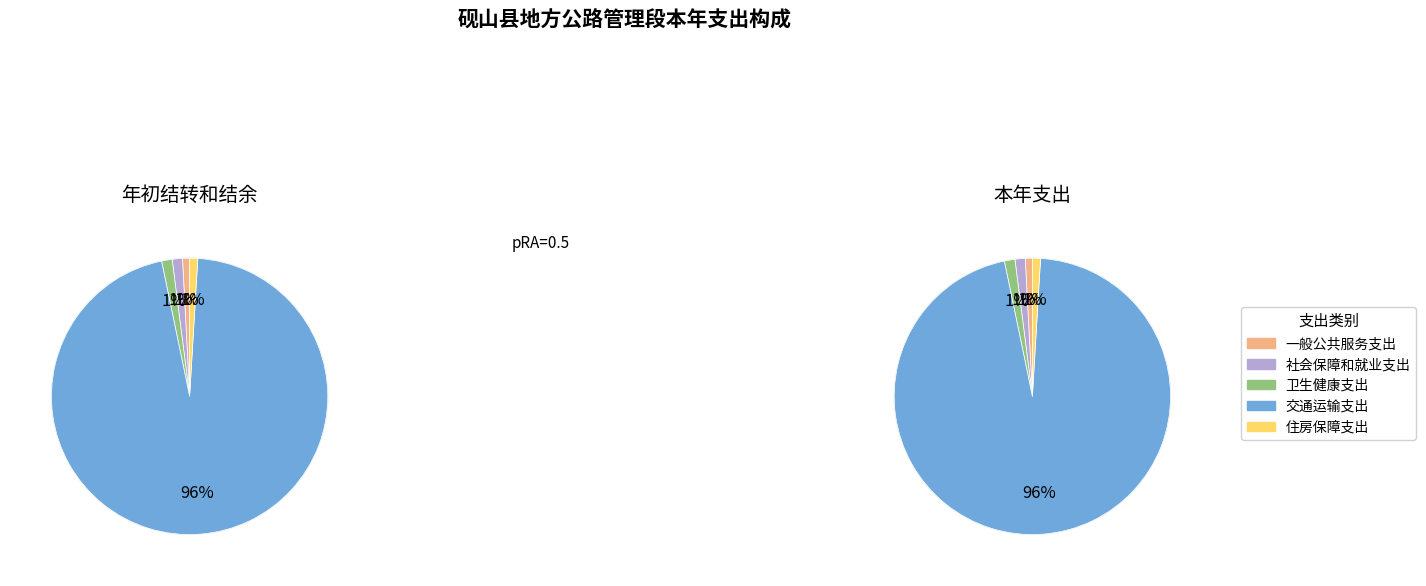

Which slice is the largest?

交通运输支出